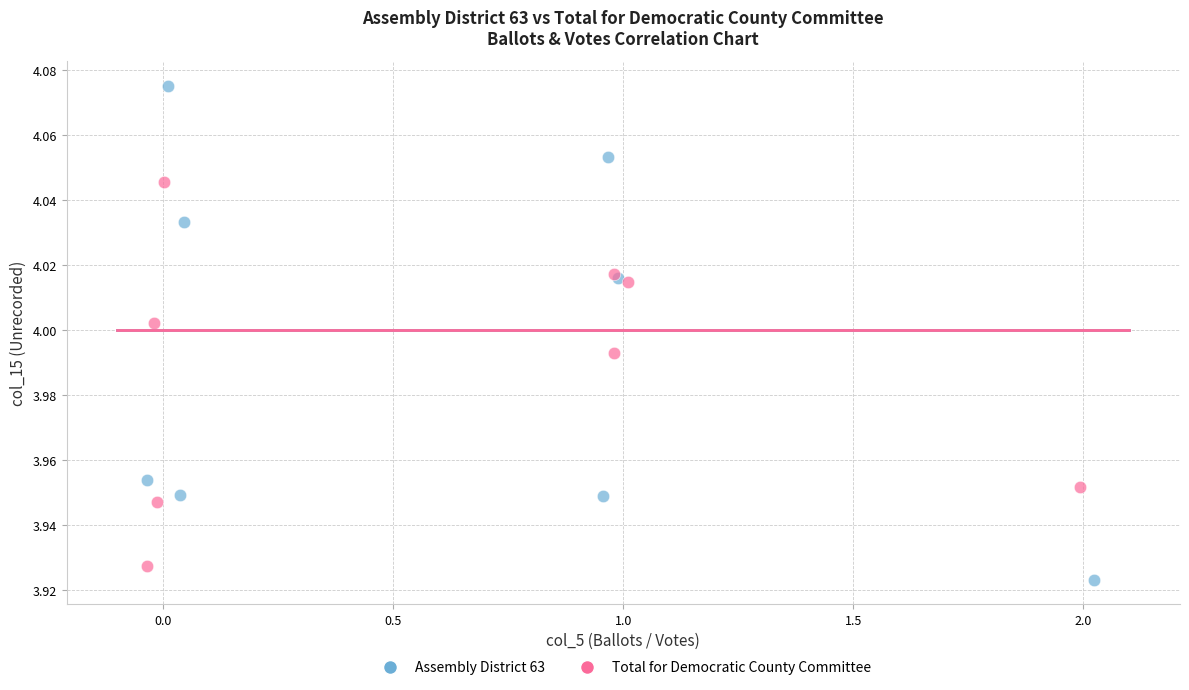

What are all the series names shown in the legend?

Assembly District 63, Total for Democratic County Committee